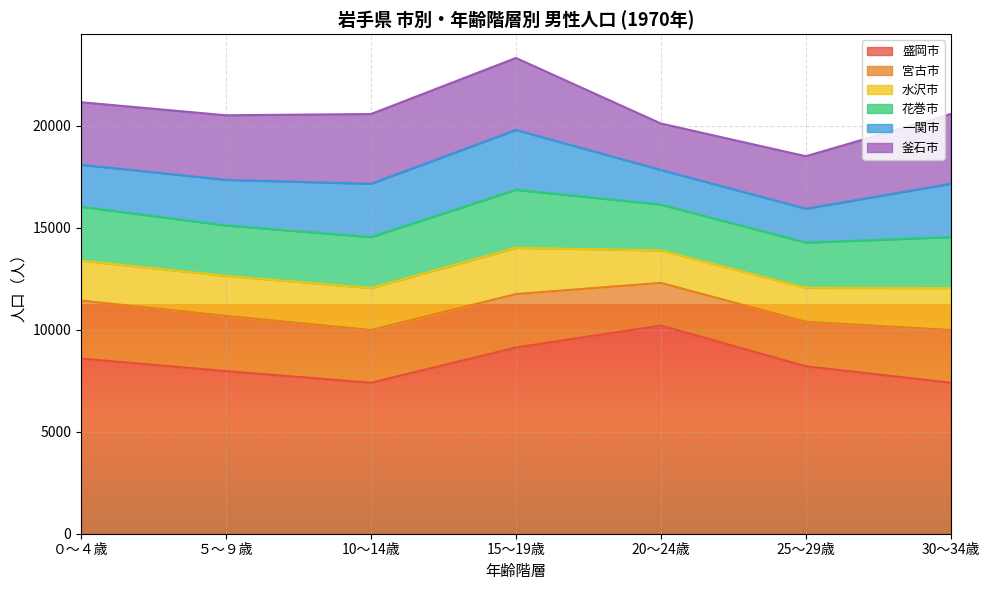

At which category does 釜石市 reach its first local valley?

20～24歳